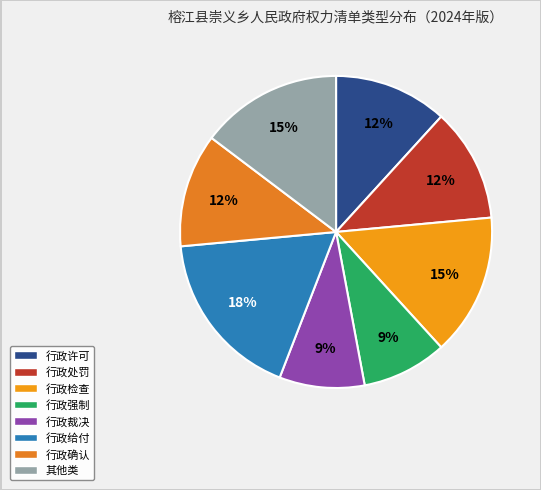

Is there a majority slice in this chart?

No